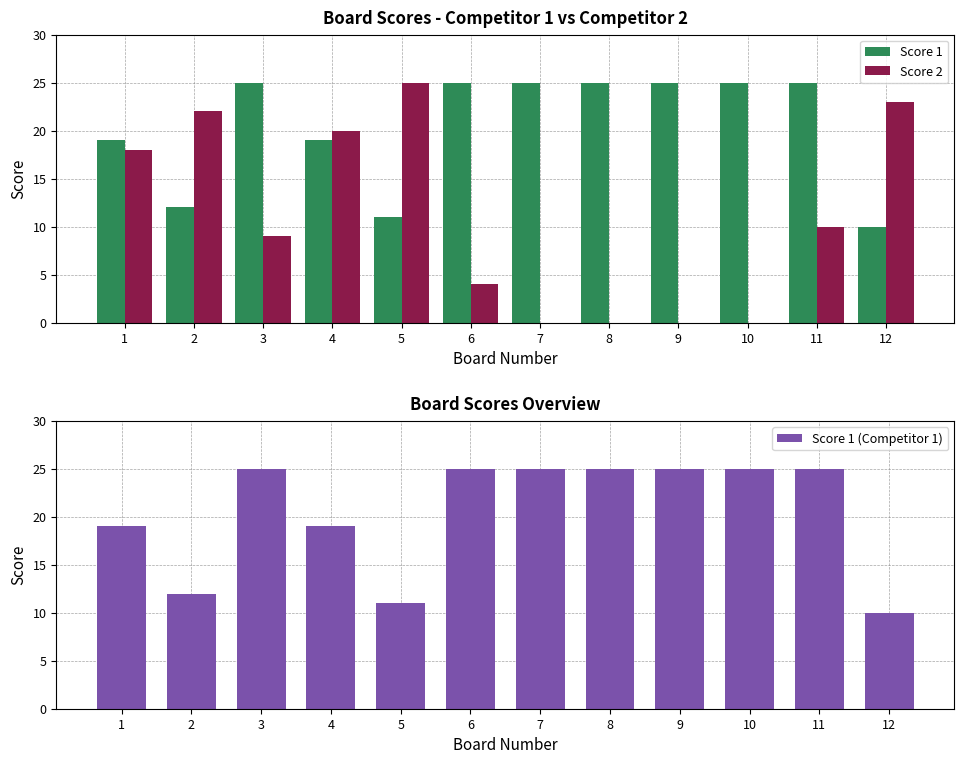

What is the sum of all Score 1 (Competitor 1) values?

246